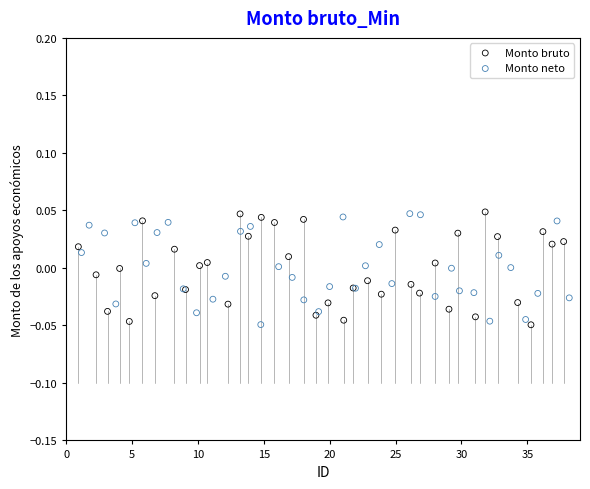

What are all the series names shown in the legend?

Monto bruto, Monto neto